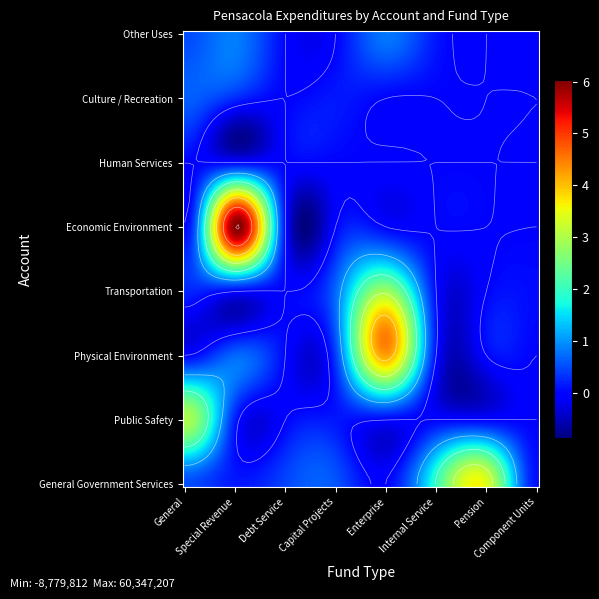

At which category is the sum across all series the highest?

Special Revenue